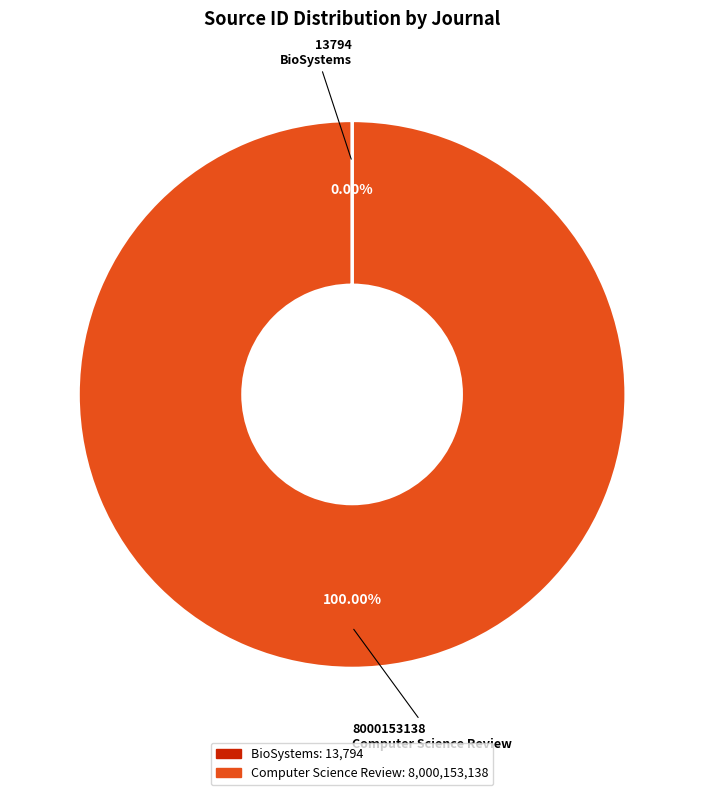

Which category has the biggest portion of the pie?

Computer Science Review